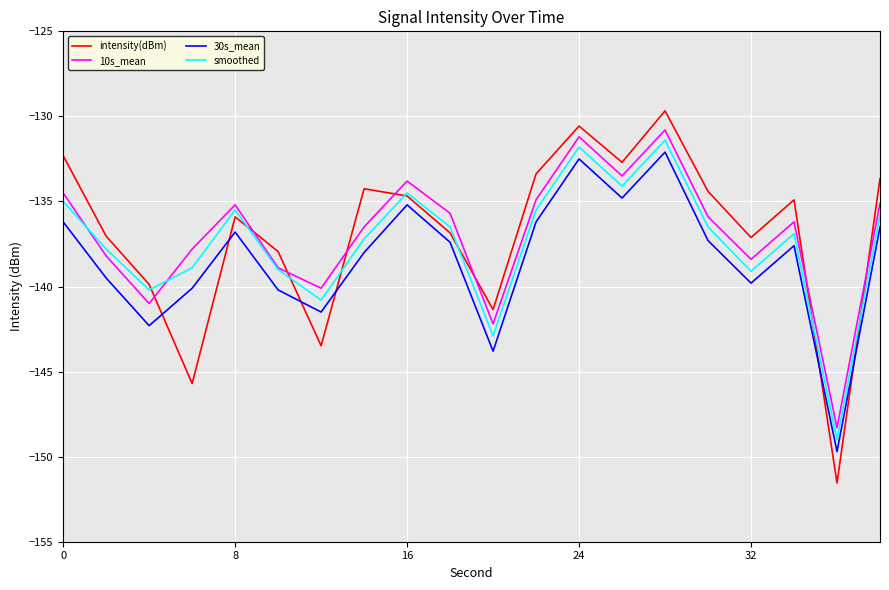

Which series has the widest spread of values?

intensity(dBm)